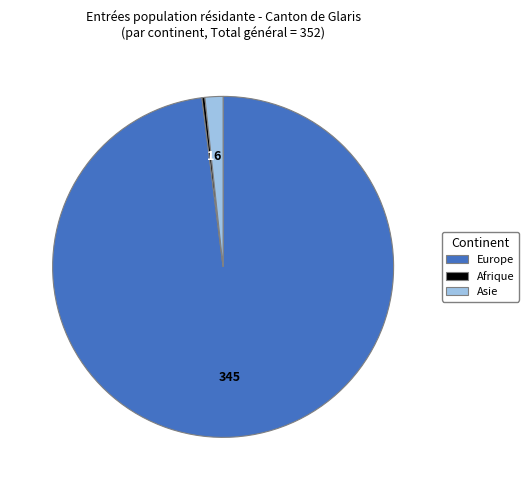

Is there any slice that represents more than half of the pie?

Yes